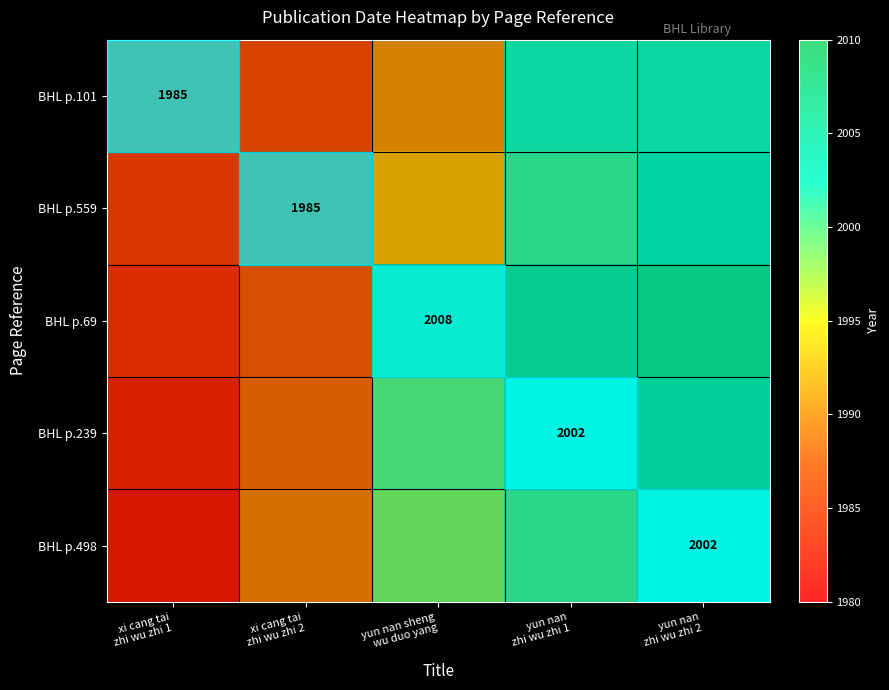

What is the difference between the second highest and second lowest values in the BHL p.498 series?

12